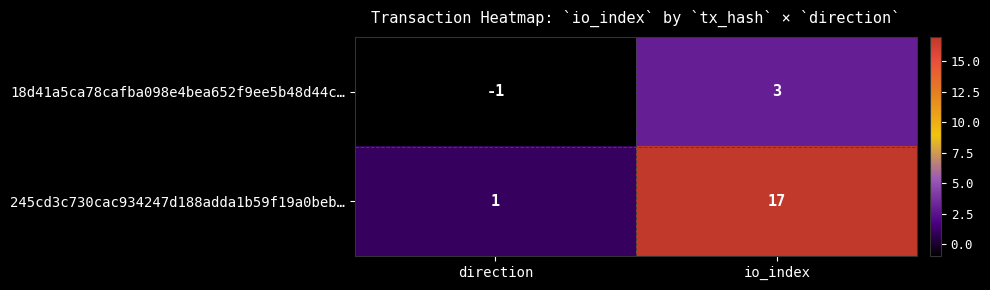

What is the maximum value for 18d41a5ca78cafba098e4bea652f9ee5b48d44c…?

3